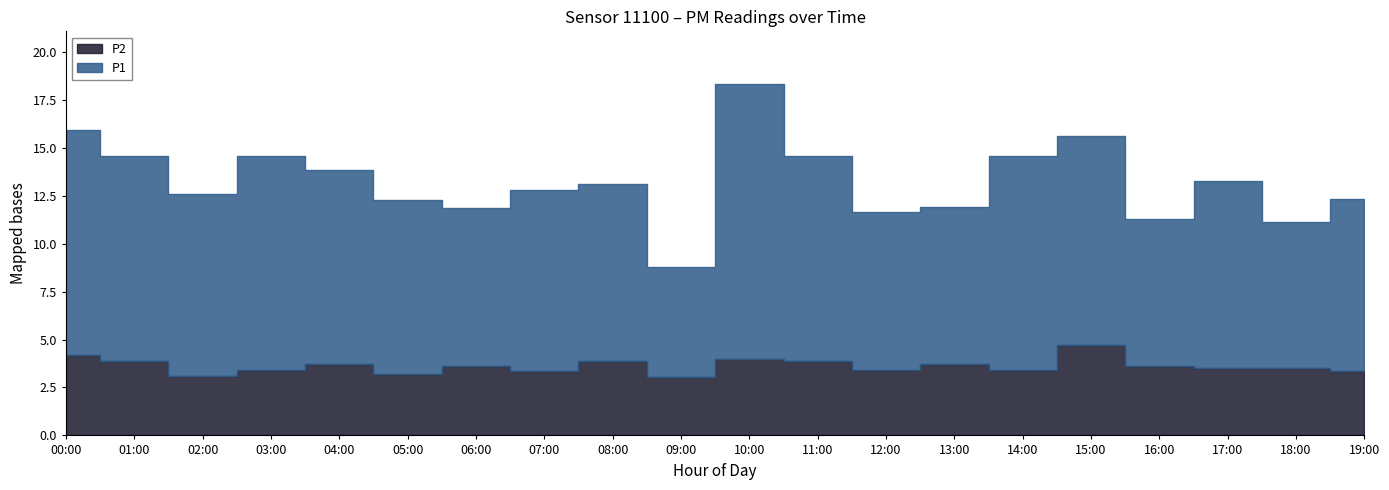

Is it true that P2 equals 3.2 at 05:00?

True